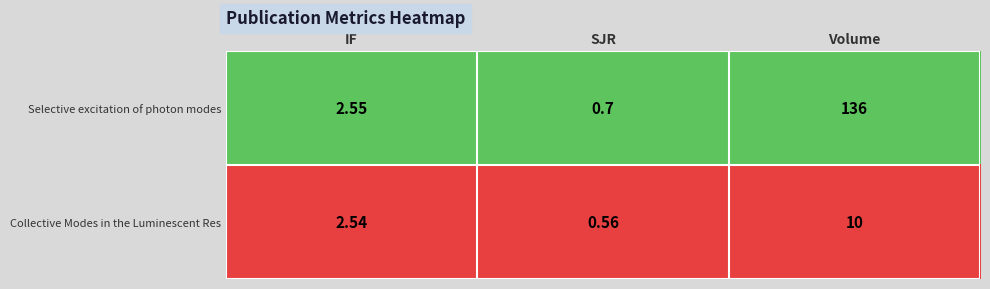

How many distinct data groups are displayed?

2